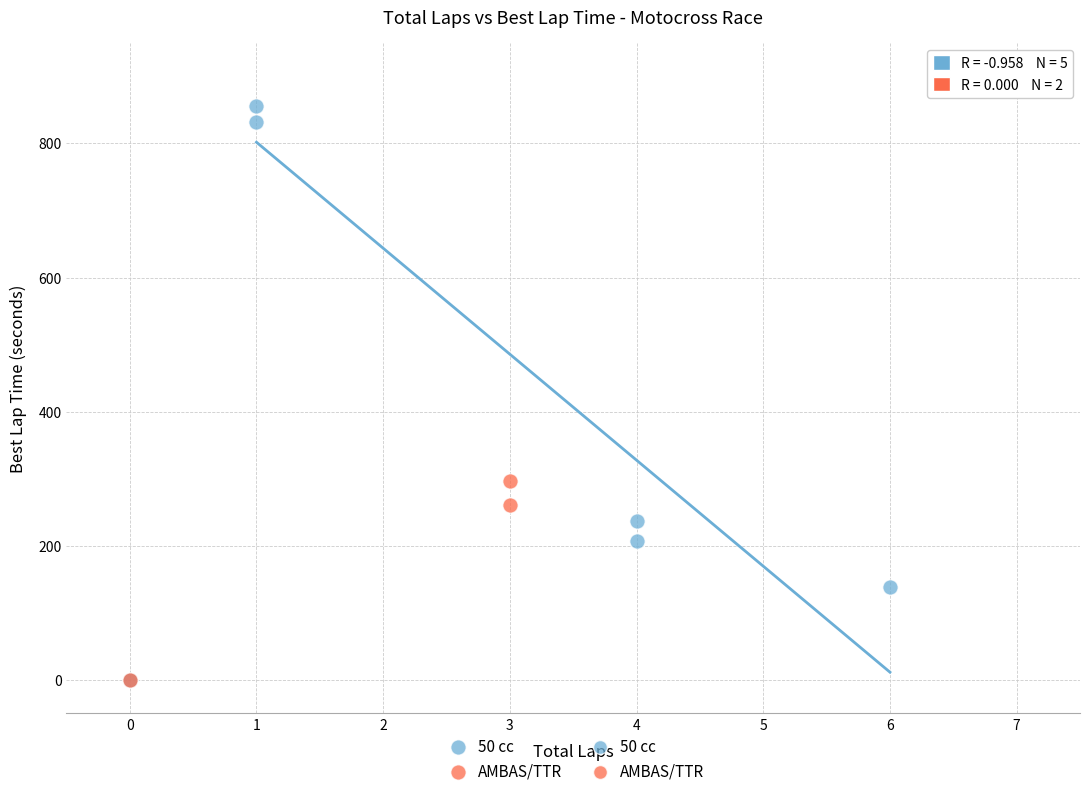

Which series contains the highest Y value?

50 cc